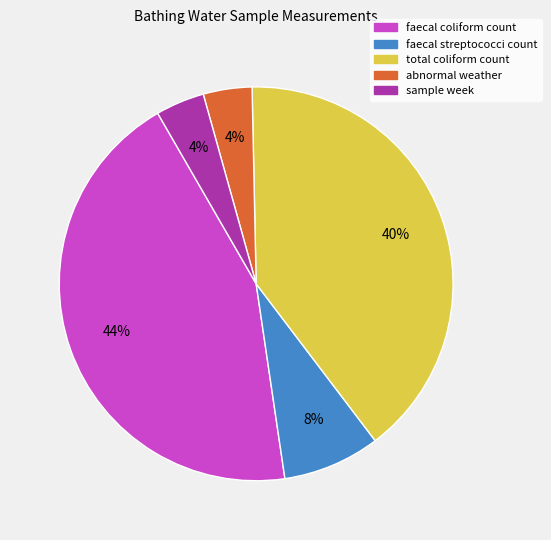

How many slices are in this pie chart?

5